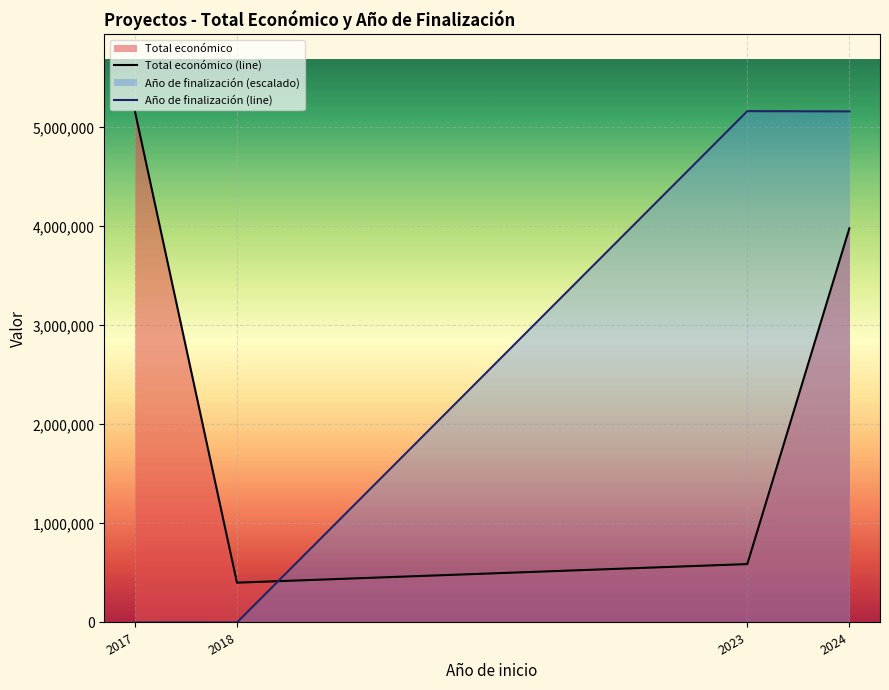

Which series ends up on top after the final intersection of Total económico (line) and Año de finalización (line)?

Año de finalización (line)